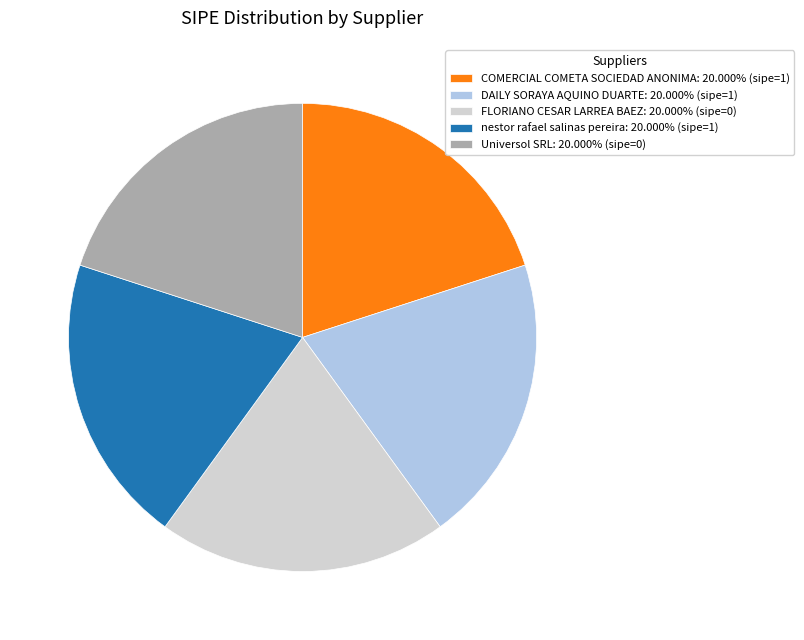

How many slices are in this pie chart?

5